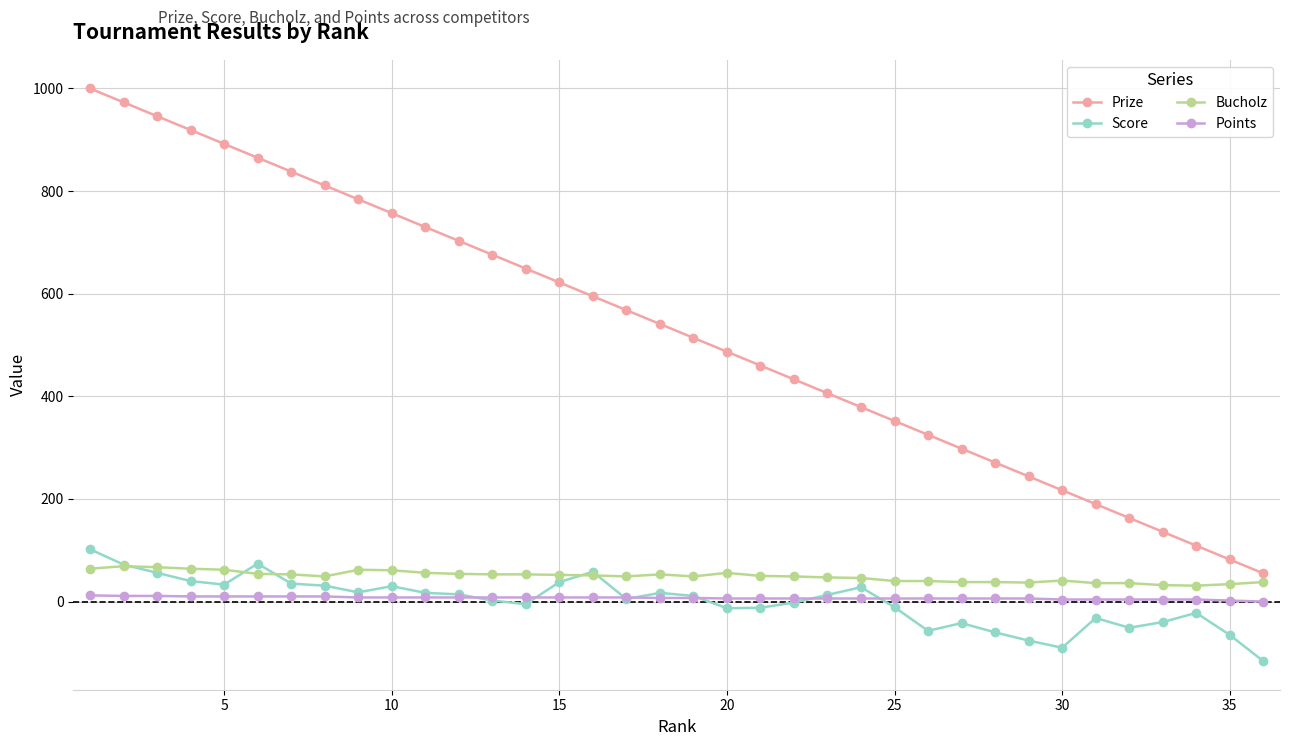

What is the value of the Points point at the 19th from the left?

7